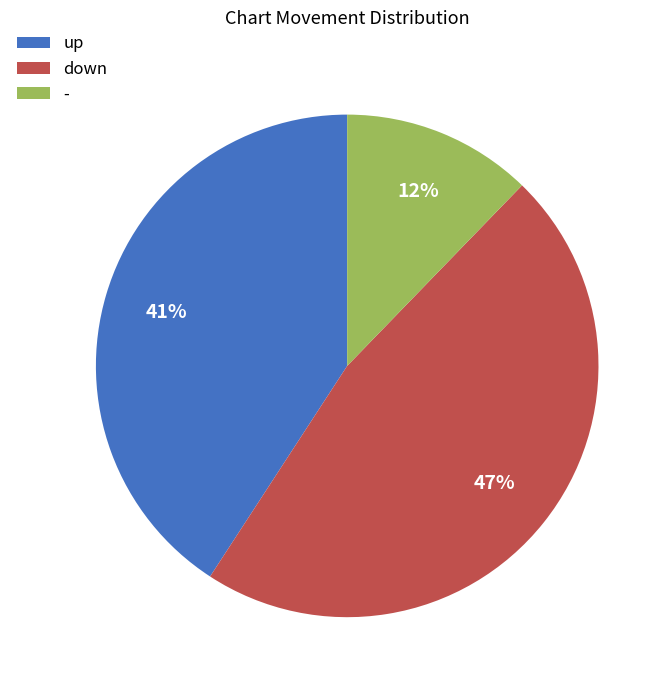

How many segments does this pie chart have?

3